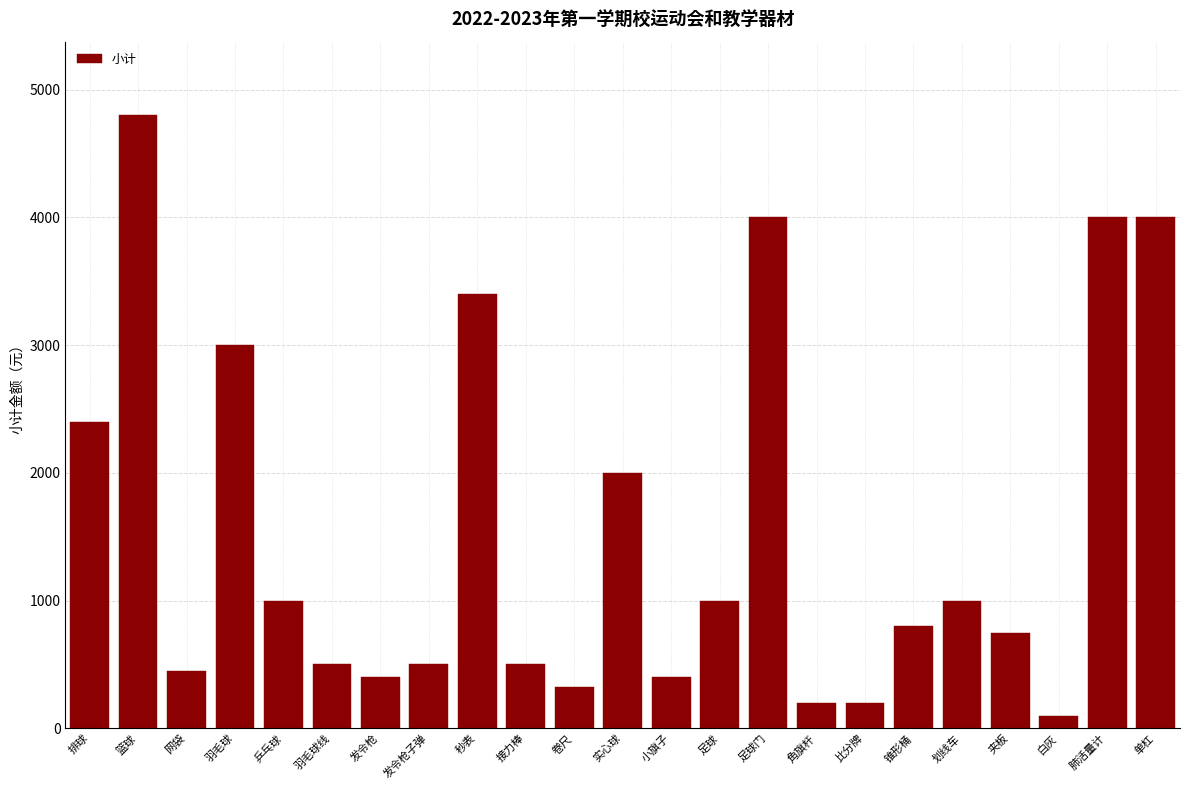

Reading right to left, what are all the values shown in this chart?

单杠=4000	肺活量计=4000	白灰=100	夹板=750	划线车=1000	锥形桶=800	比分牌=200	角旗杆=200	足球门=4000	足球=1000	小旗子=400	实心球=2000	卷尺=320	接力棒=500	秒表=3400	发令枪子弹=500	发令枪=400	羽毛球线=500	乒乓球=1000	羽毛球=3000	网袋=450	篮球=4800	排球=2400